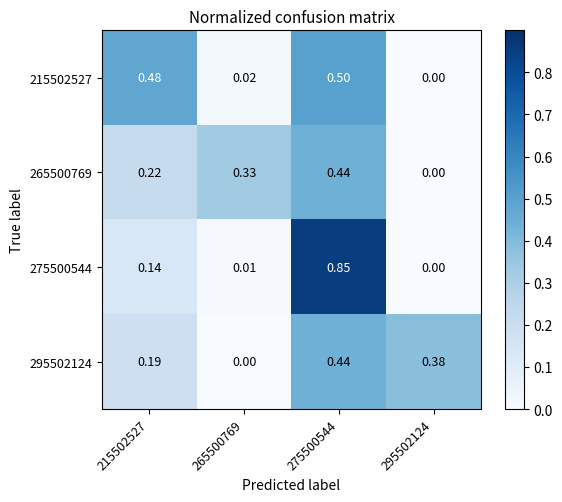

How many data points in 215502527 are above 0?

3